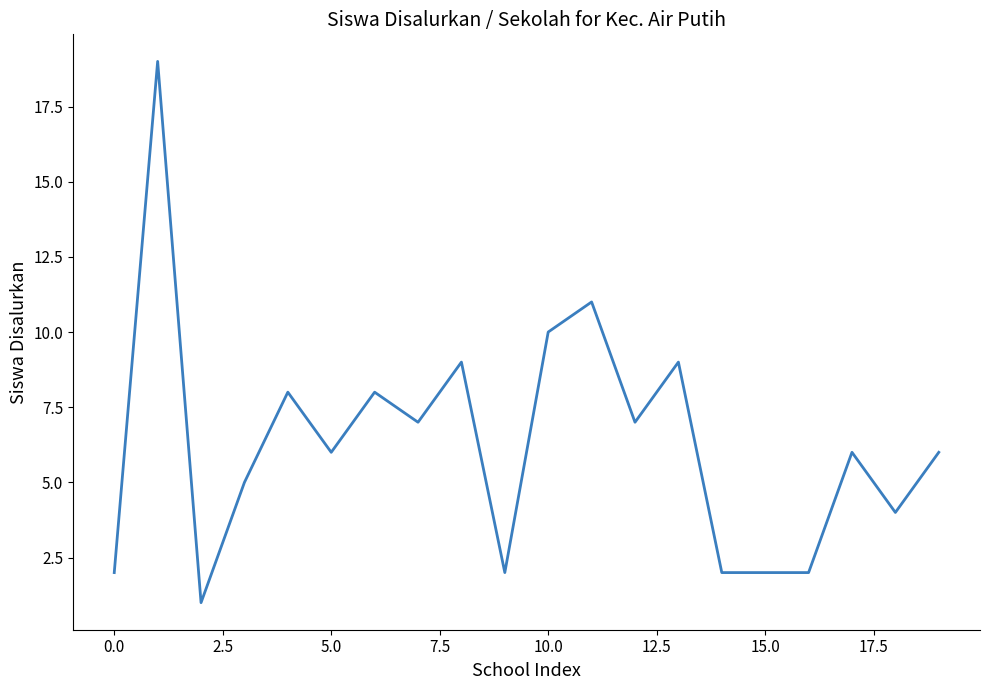

What is the greatest value displayed?

19